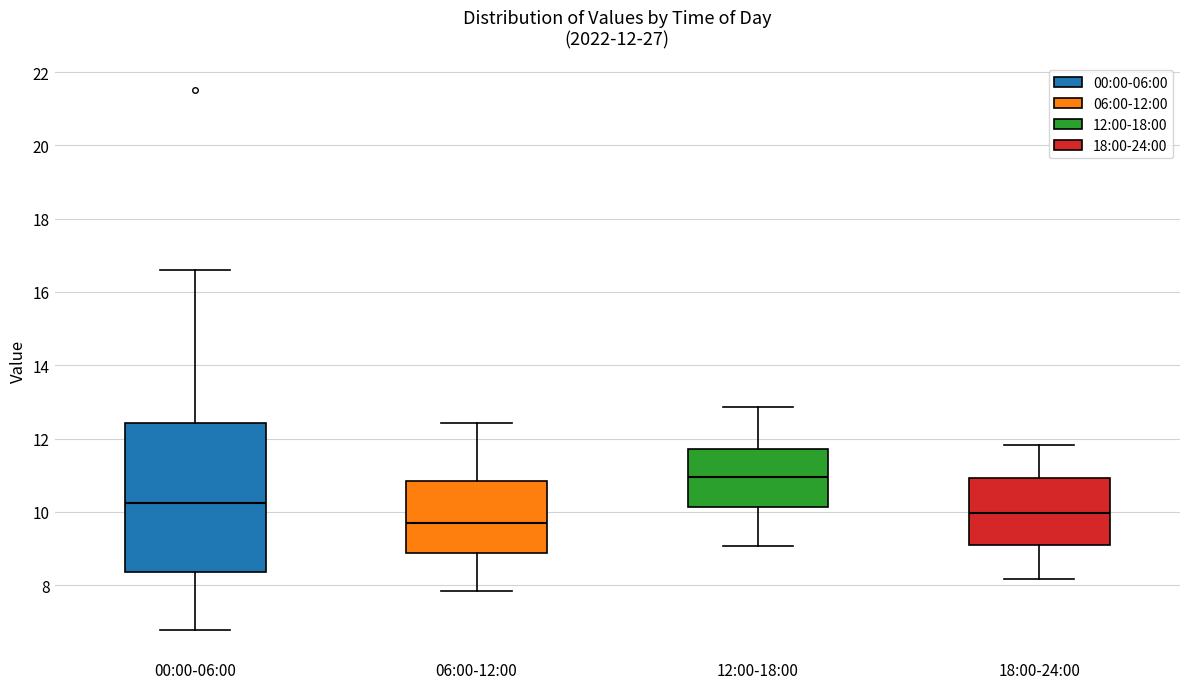

Which box is the tallest, from its lower edge to its upper edge?

00:00-06:00